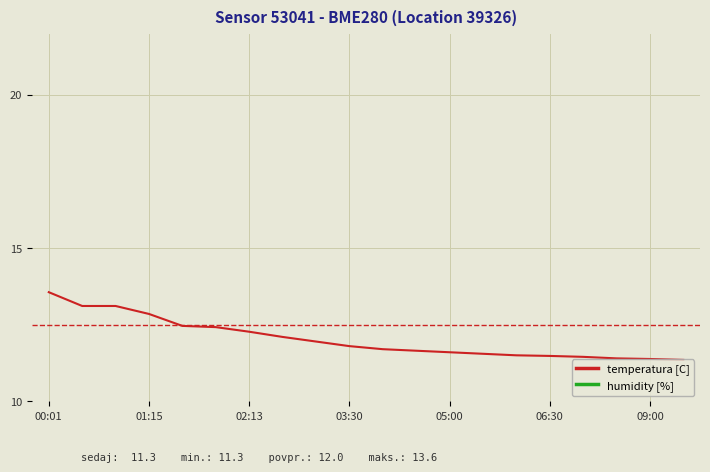

The temperatura [C] series shows 11.7 at 10. True or false?

True